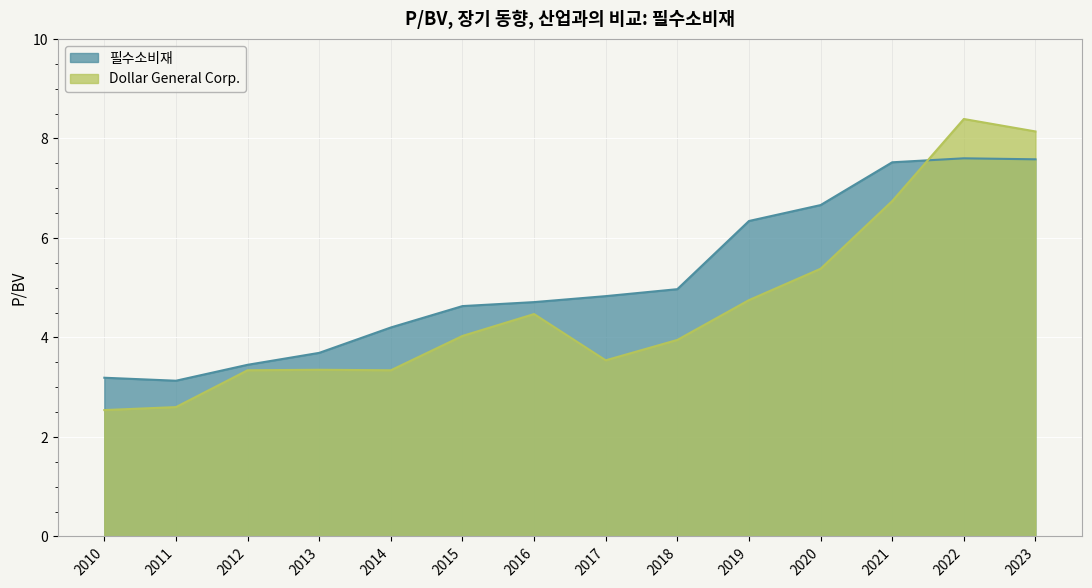

What is the value of the Dollar General Corp. point at the 12th from the left?

6.7